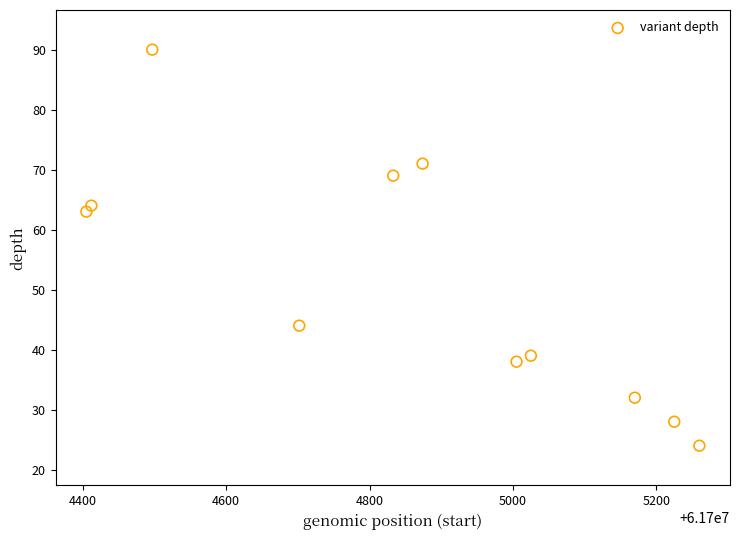

What Y value in the scatter plot is closest to 57?

63